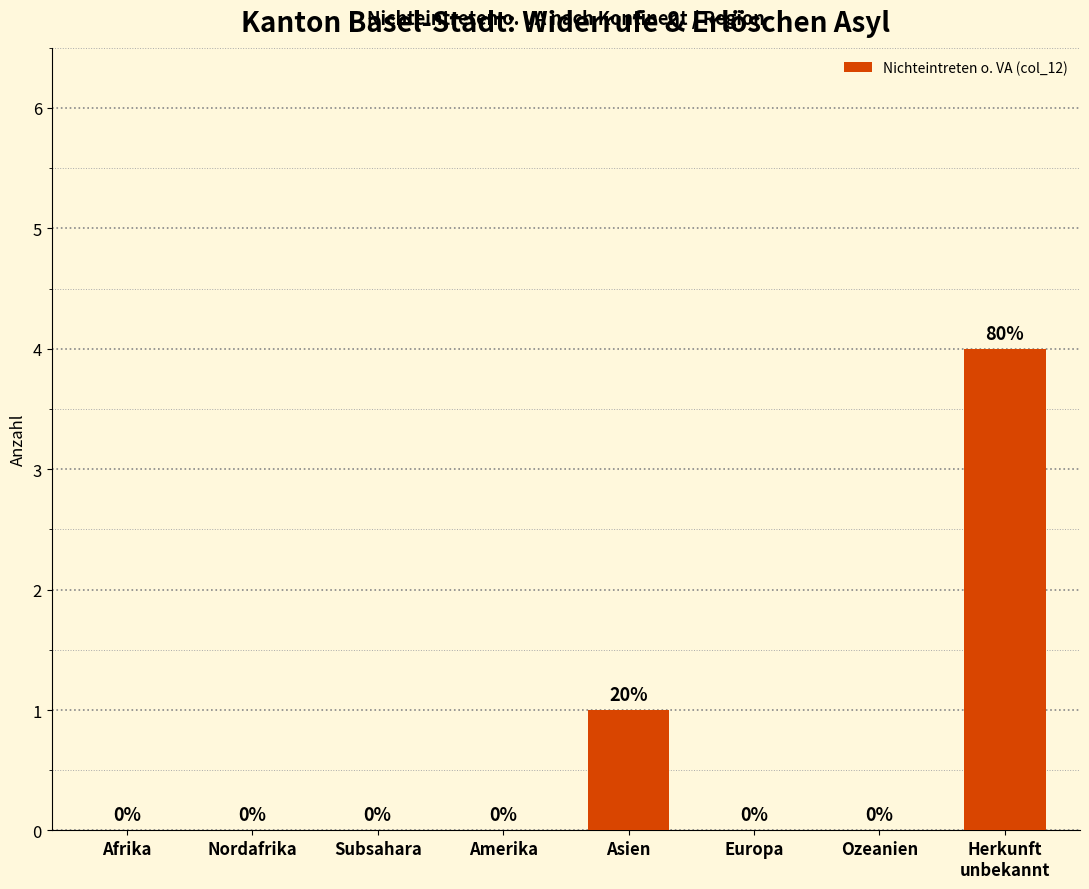

The chart shows a value of 0 at Nordafrika. True or false?

True